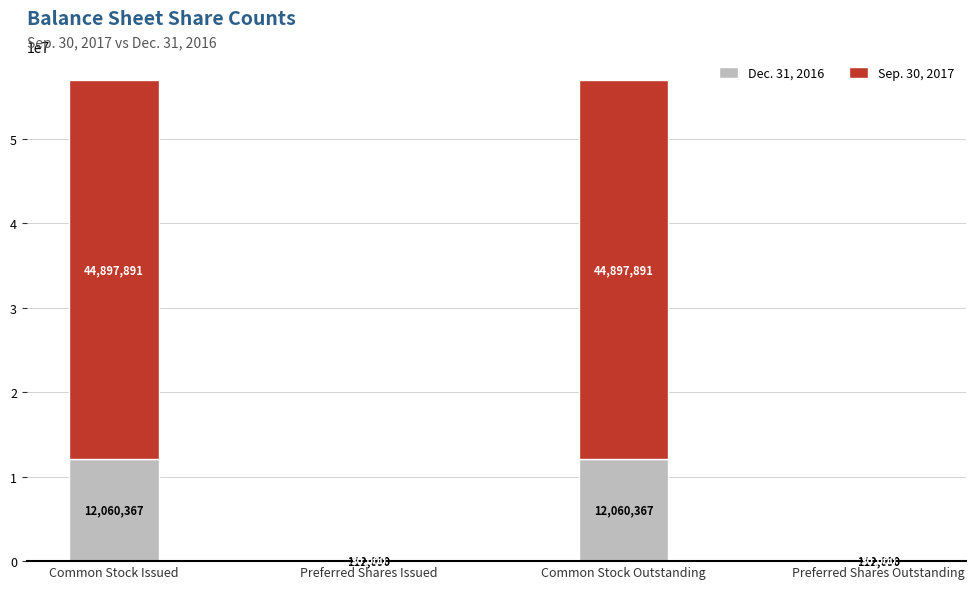

How many Dec. 31, 2016 values are between 112690 and 12060367?

4